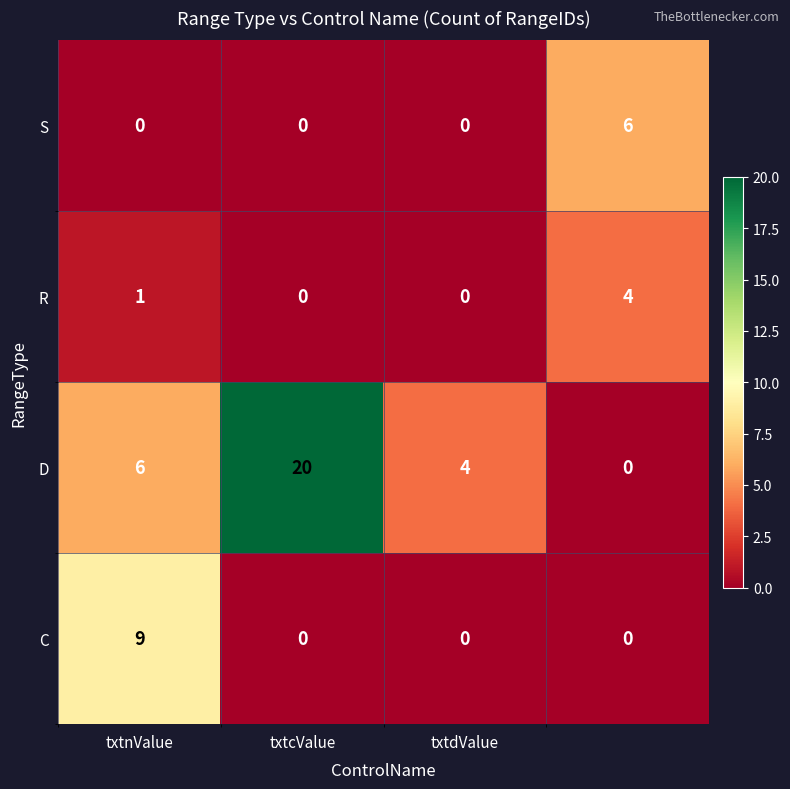

Reading right to left, list all the values displayed in this chart.

S: 6	0	0	0
R: 4	0	0	1
D: 0	4	20	6
C: 0	0	0	9